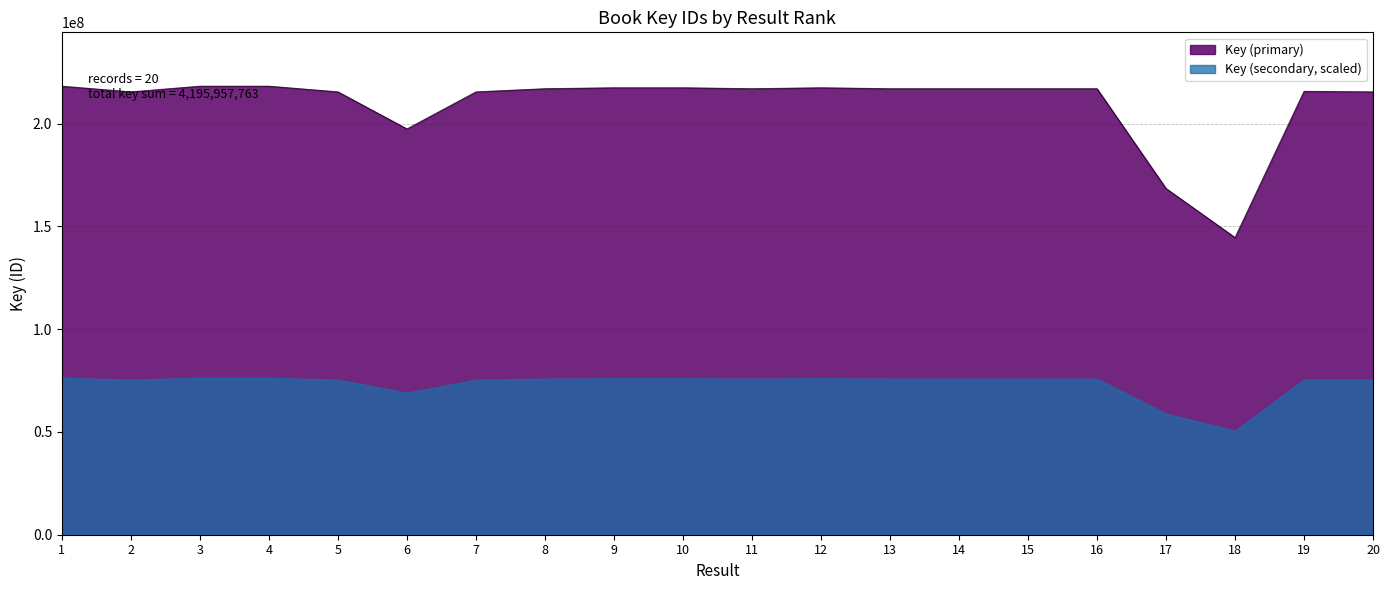

At which category does the chart reach its minimum across all series?

18